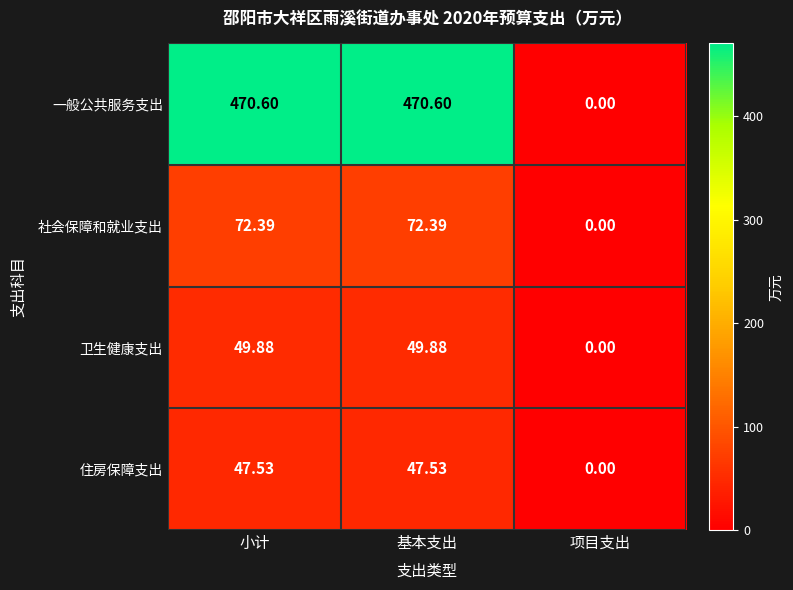

Rank the series by their maximum value, from lowest to highest.

住房保障支出, 卫生健康支出, 社会保障和就业支出, 一般公共服务支出